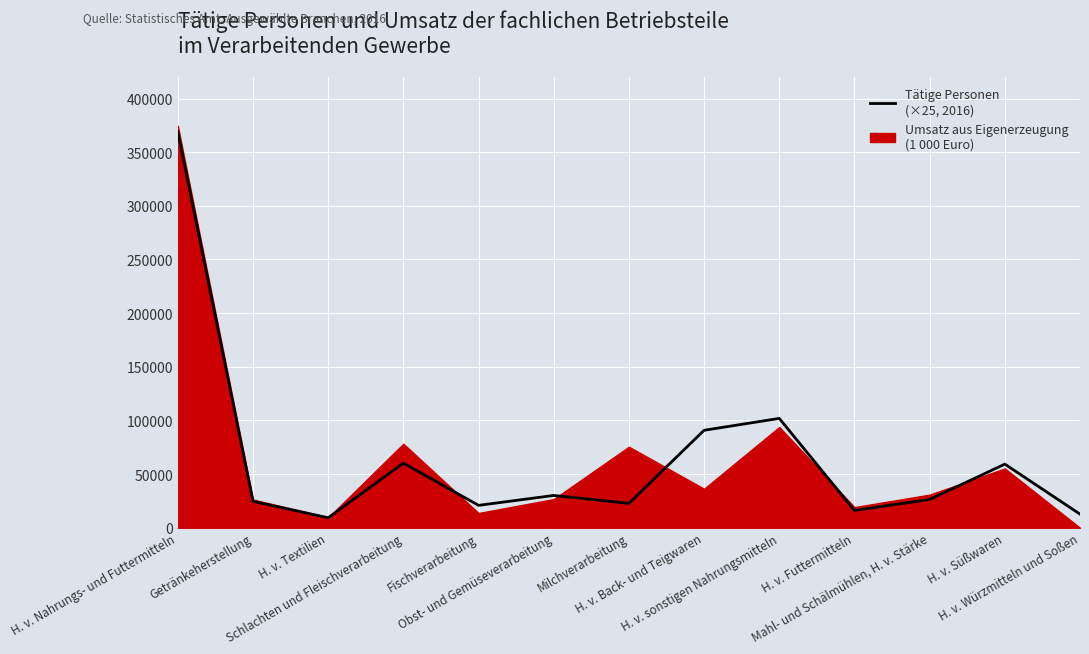

What is the change in value from Getränkeherstellung to H. v. sonstigen Nahrungsmitteln?

+77225